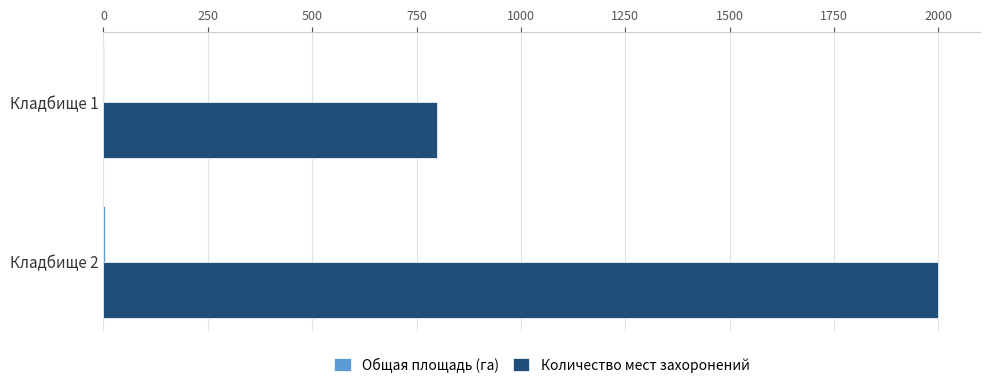

Which series has the largest total across all categories?

Количество мест захоронений